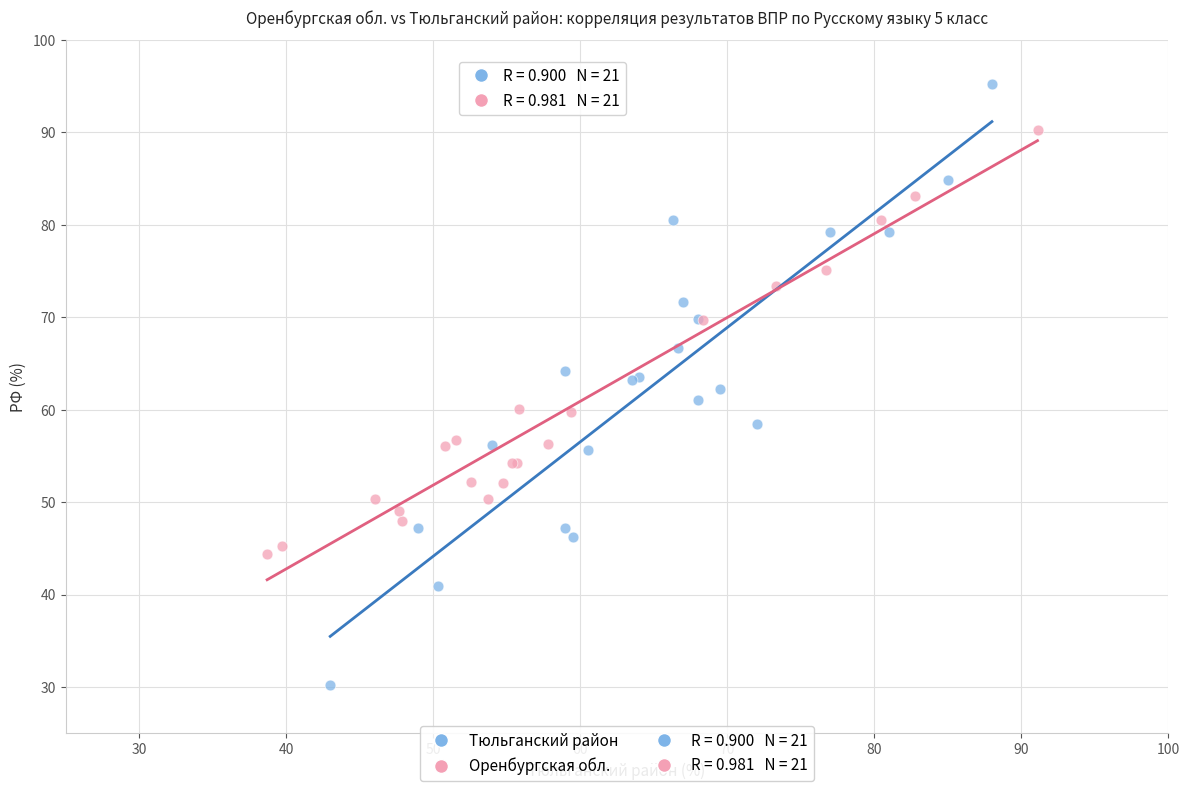

Which series reaches the maximum Y coordinate?

Тюльганский район